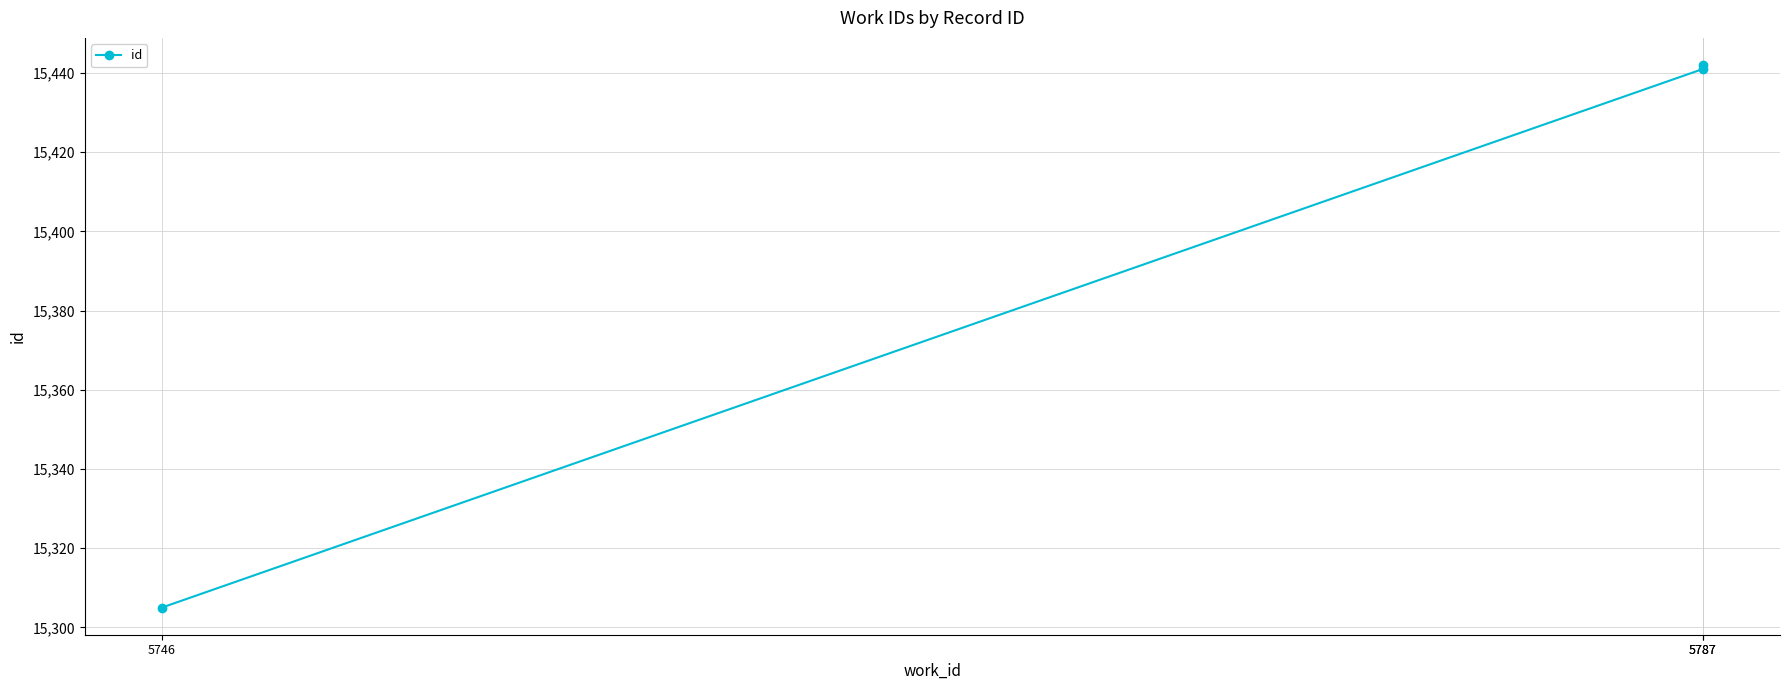

Count the number of data series in this chart.

1